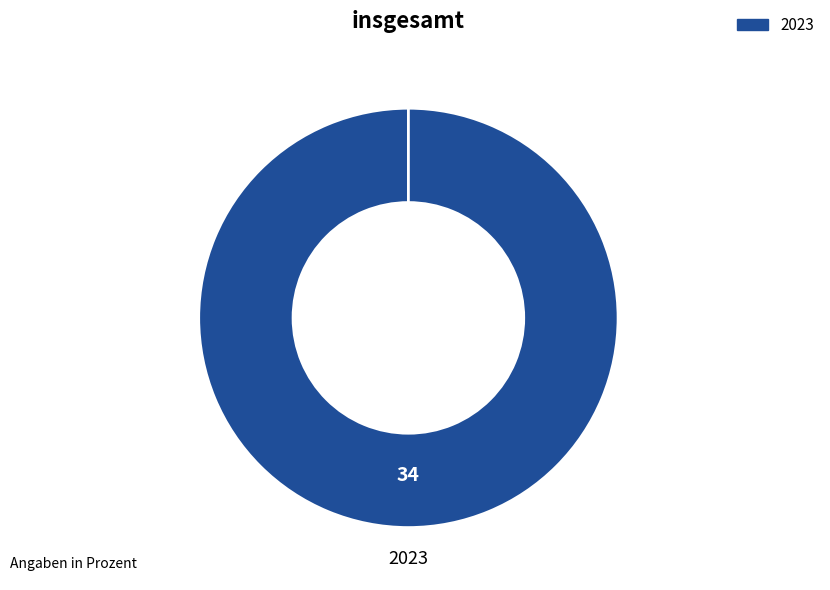

Combined, what portion of the pie is 2022 and 2023?

100.0%